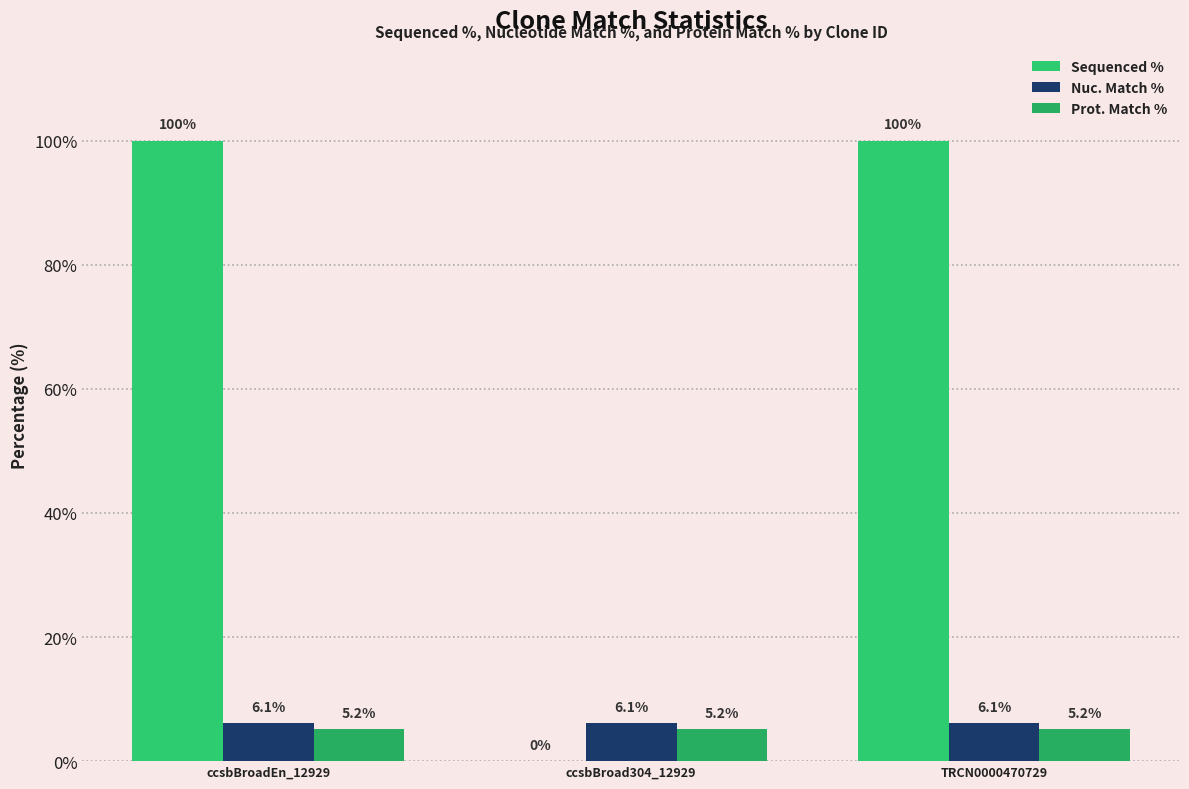

The Prot. Match % series shows 5.2 at TRCN0000470729. True or false?

True